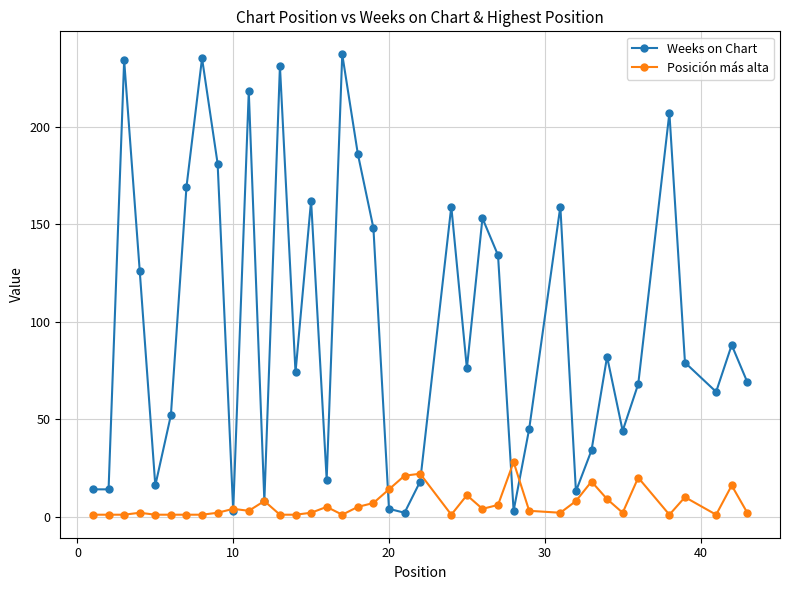

What is the maximum value shown in the chart?

237